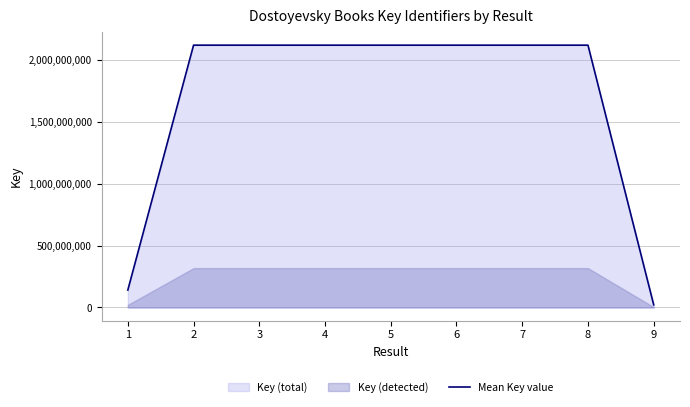

Reading right to left, what are all the values shown in this chart?

9=21517659	8=2117865005	7=2117867228	6=2117876512	5=2117843615	4=2117875215	3=2117896040	2=2117925976	1=141022123